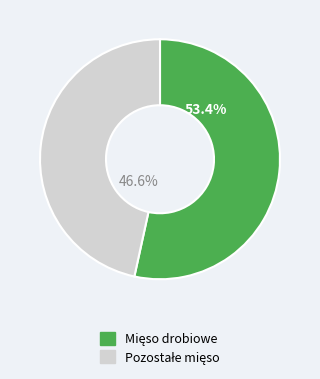

Is there any slice that represents more than half of the pie?

Yes